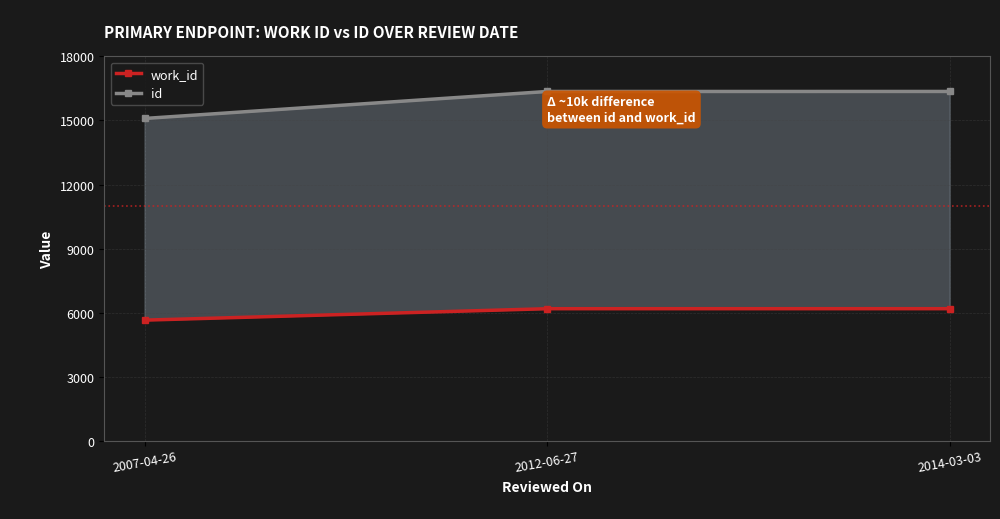

Reading left to right, transcribe all the data shown in this chart.

work_id: 5647	6182	6183
id: 15095	16359	16360